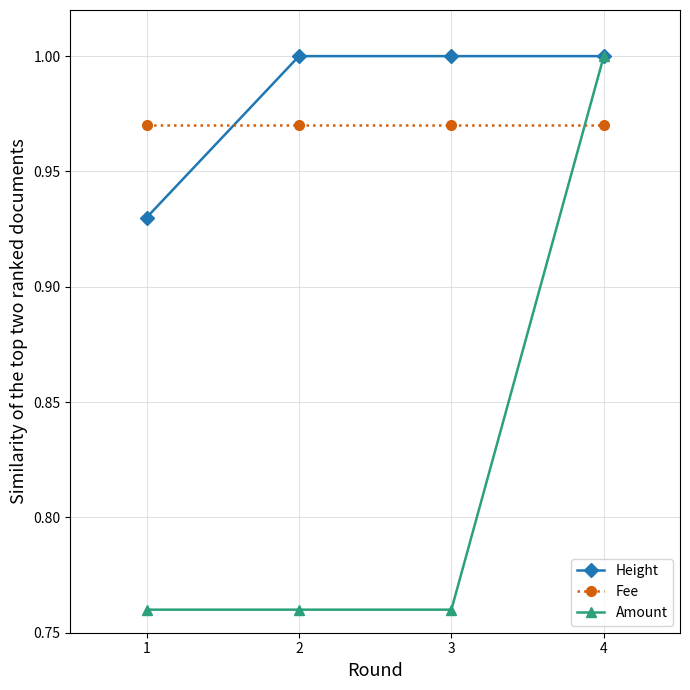

Which series has the widest spread of values?

Amount